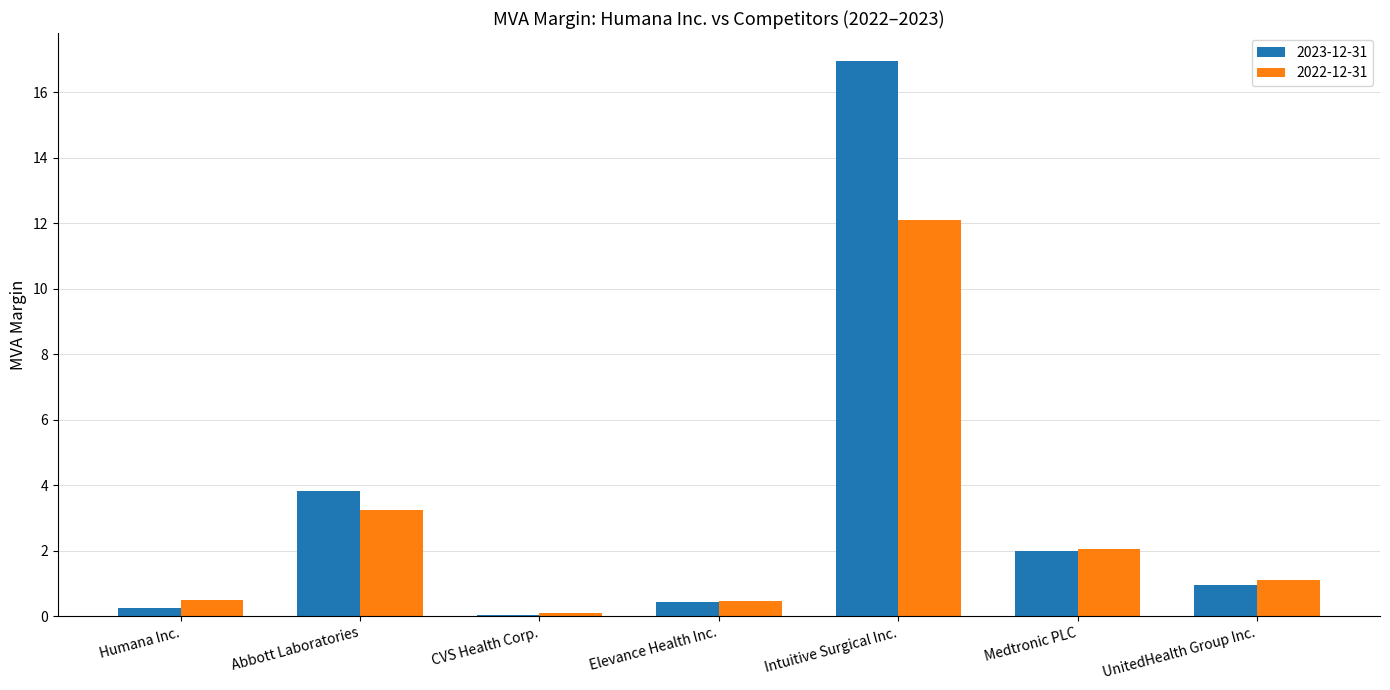

What is the sum of all 2023-12-31 values?

24.5